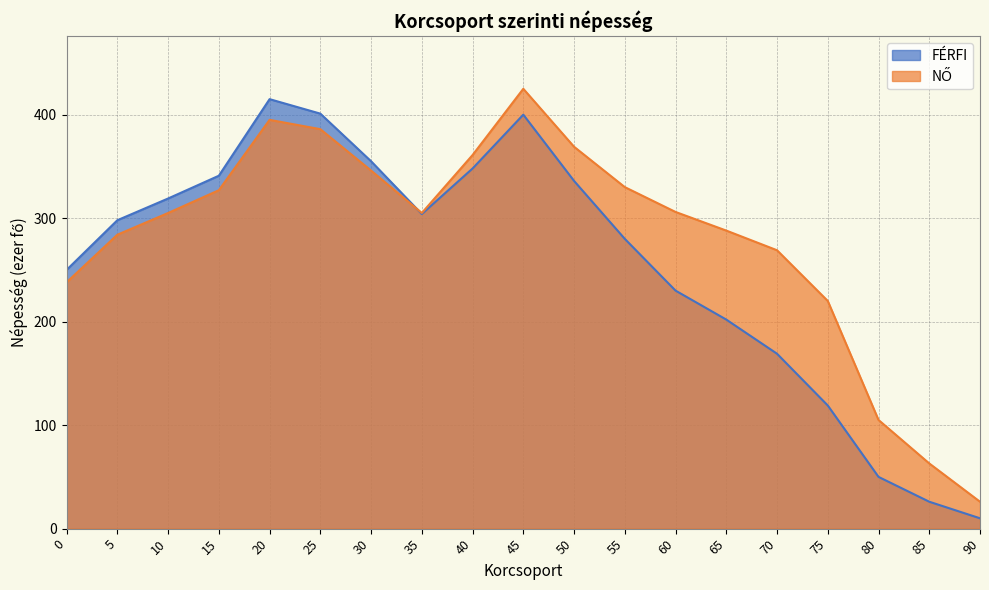

What are all the series names shown in the legend?

FÉRFI, NŐ